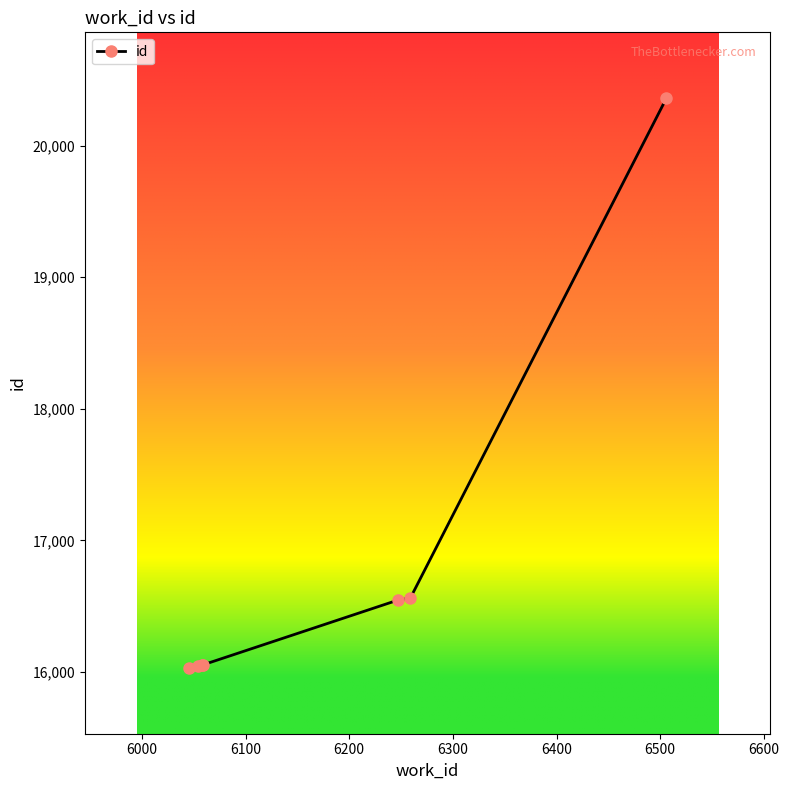

True or false: the data has more than 2 interior local peaks.

False